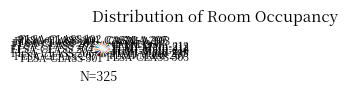

Count the number of slices in the pie.

20